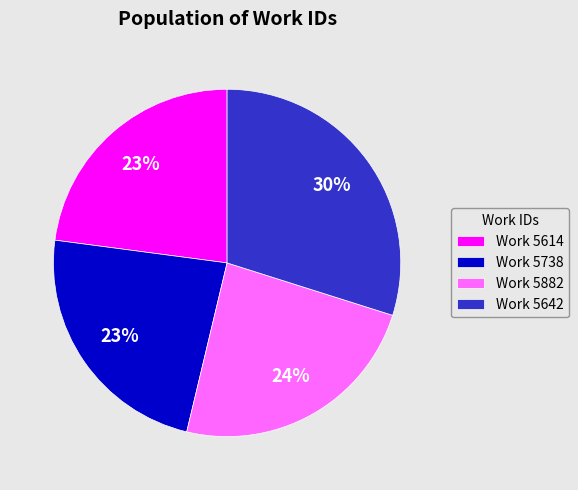

What is the ratio of the value at Work 5882 to the value at Work 5642?

0.8